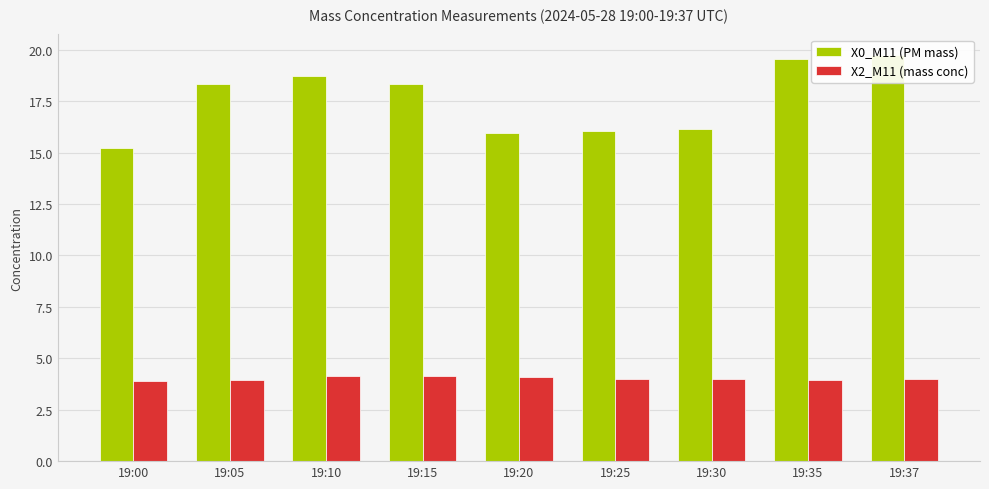

What is the average value of the X0_M11 (PM mass) series?

17.6